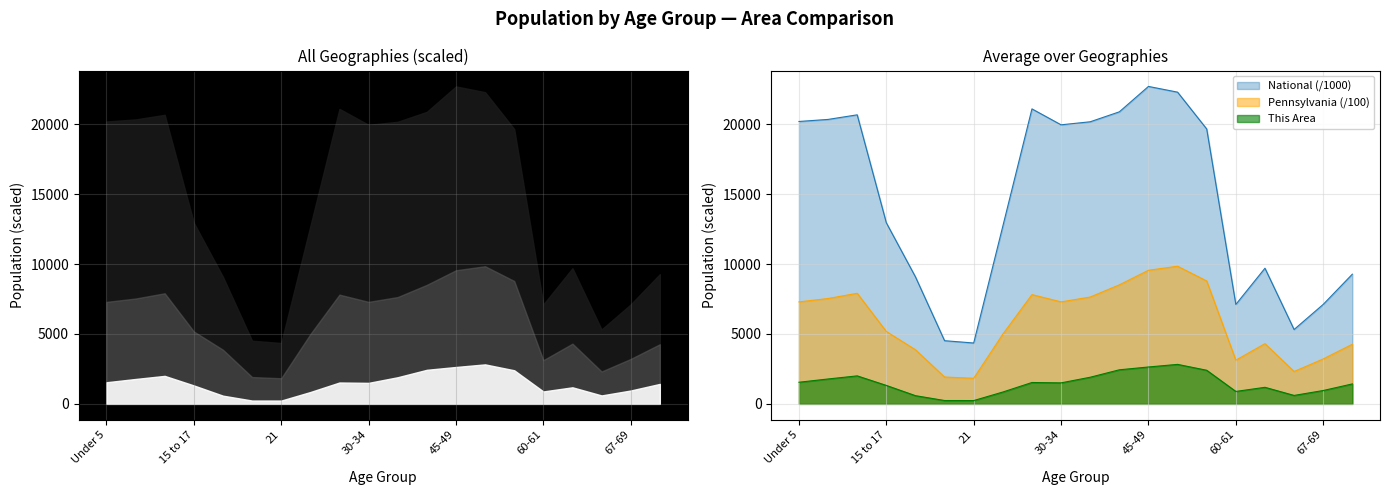

Does the chart display data point markers on the line(s)?

No